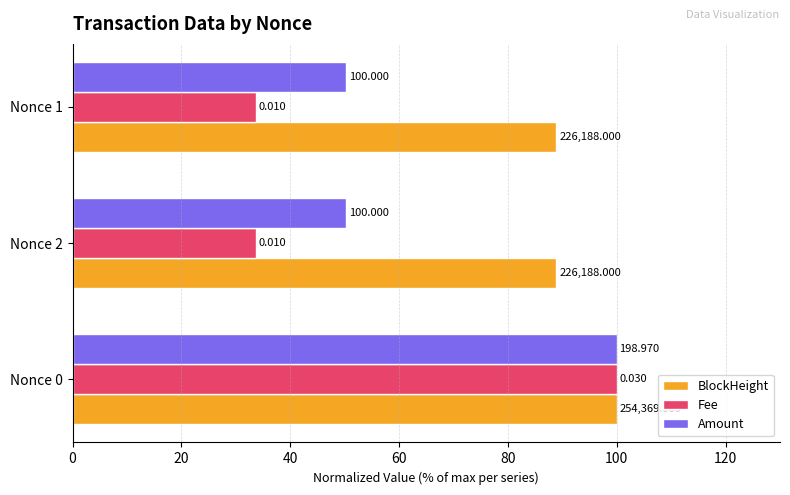

Reading left to right, transcribe all the data shown in this chart.

BlockHeight: 100.0	88.9	88.9
Fee: 100.0	33.7	33.7
Amount: 100.0	50.3	50.3